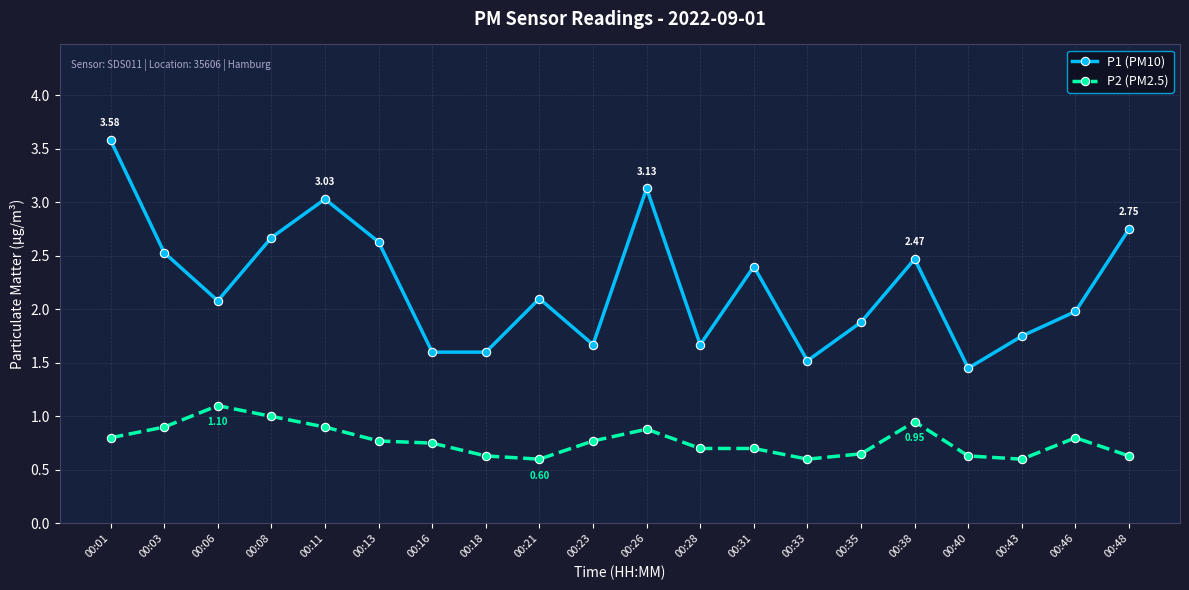

Where is the first local maximum for P1 (PM10)?

00:11